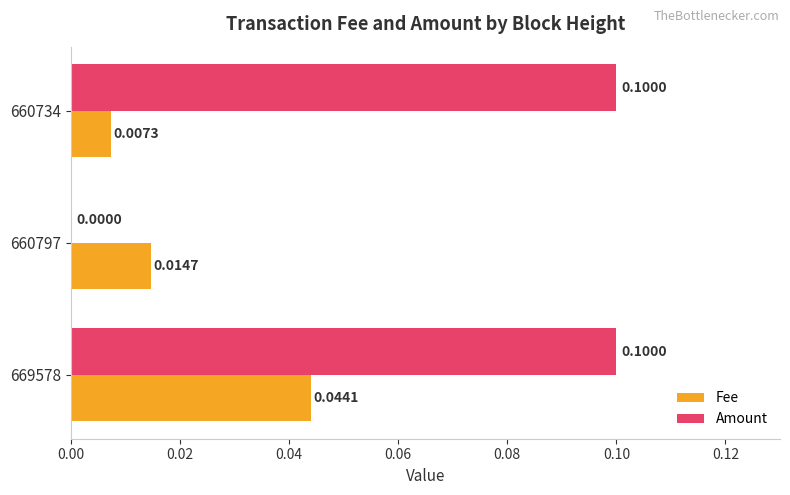

Is the value of Fee at 660734 greater than the value of Amount at 660797?

Yes